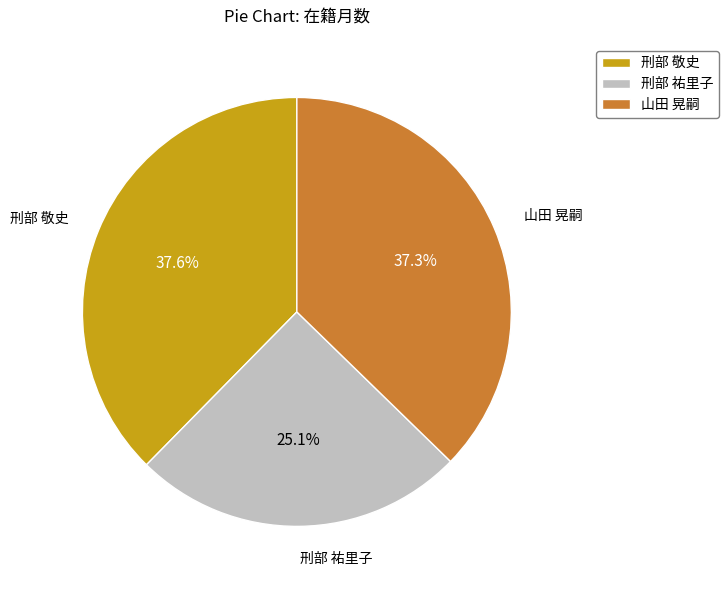

Combined, what portion of the pie is 刑部 祐里子 and 山田 晃嗣?

62.4%